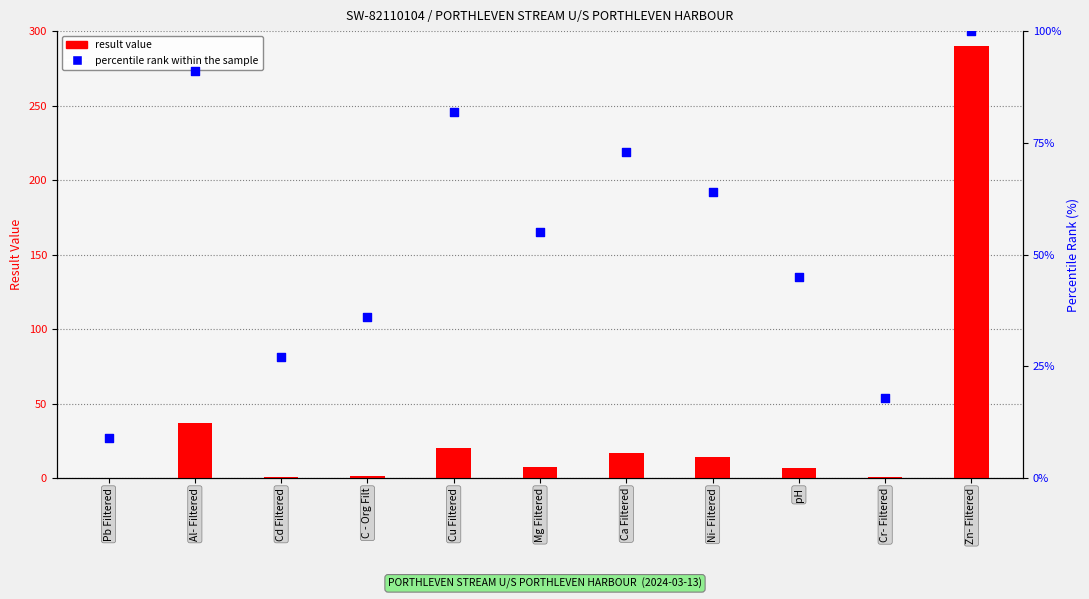

At which category is the sum across all series the highest?

Zn- Filtered